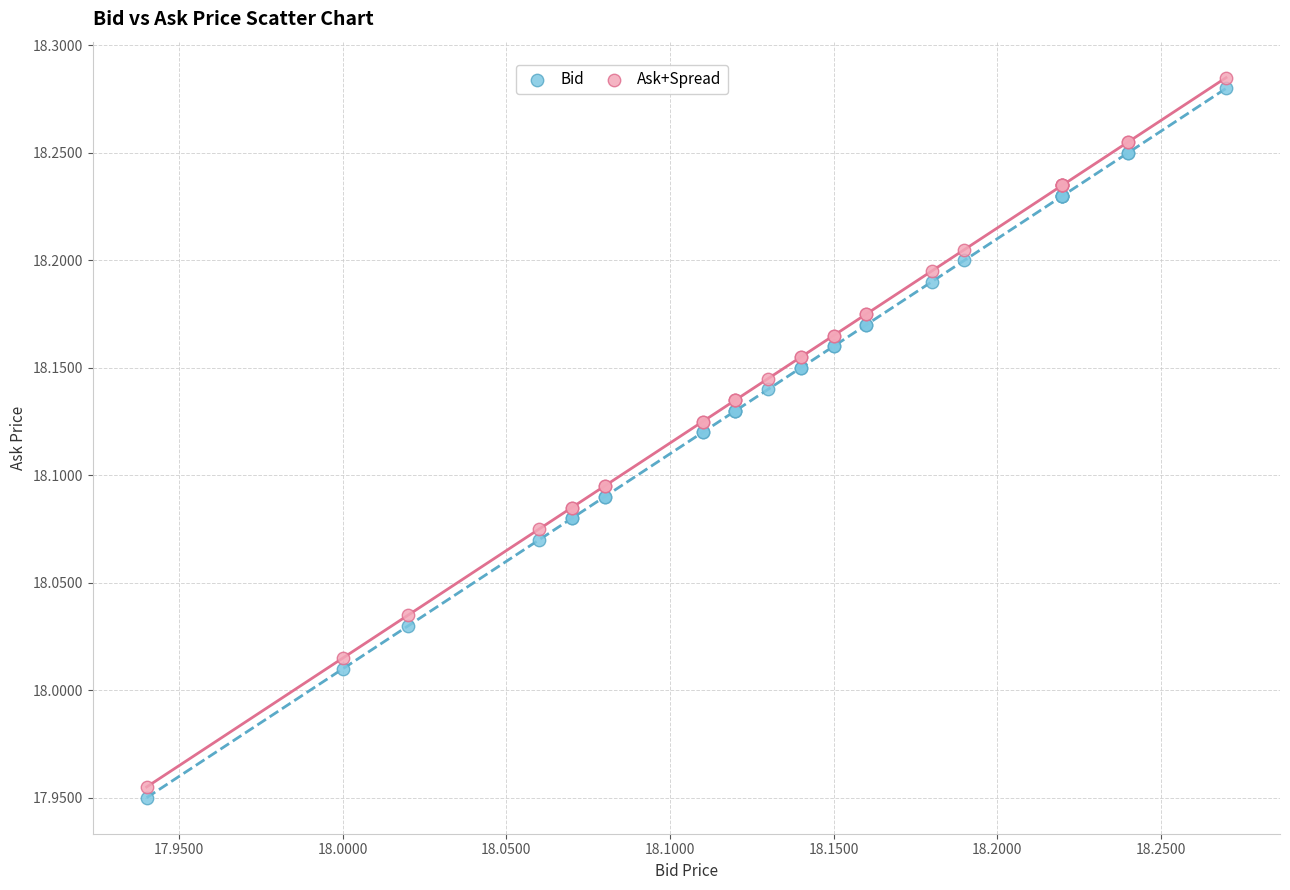

What is the X range (max minus min) for the scatter plot?

0.3